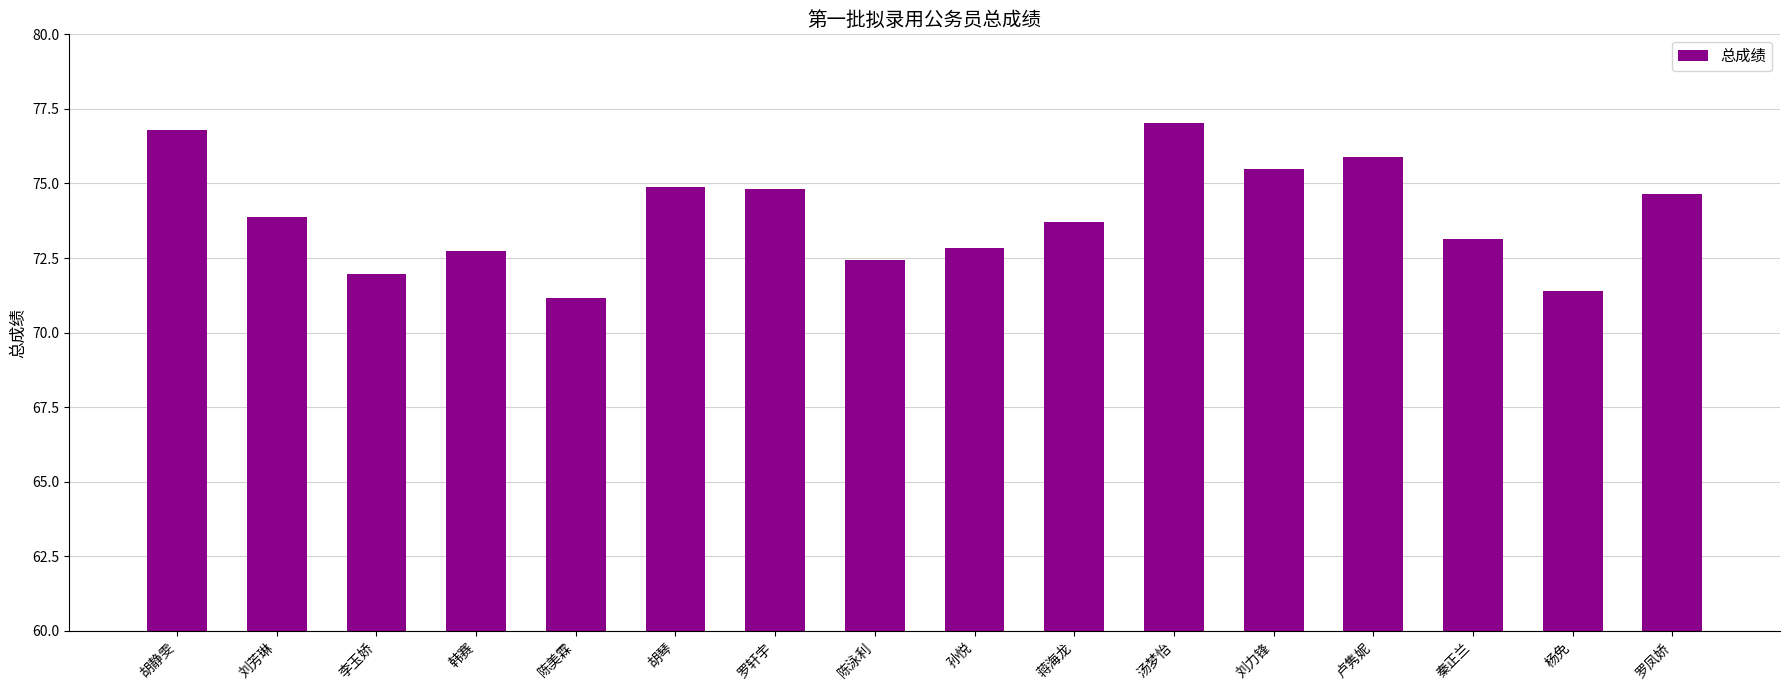

Is it true that the value at 胡琴 is 20.3?

False